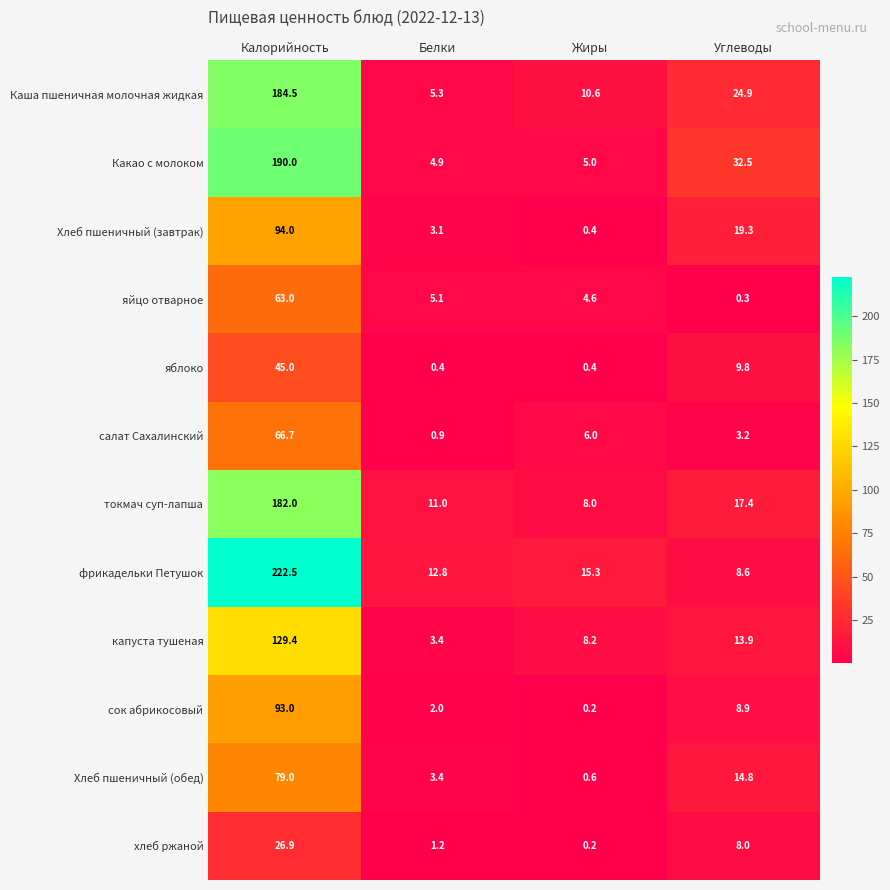

The хлеб ржаной series shows 0.7 at Белки. True or false?

False